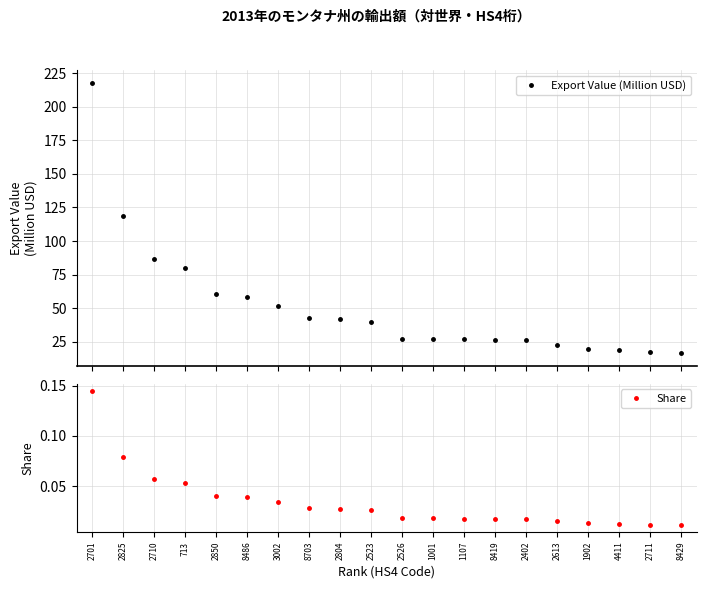

True or false: Export Value (Million USD) has a value of 17.4 at 2711.

True